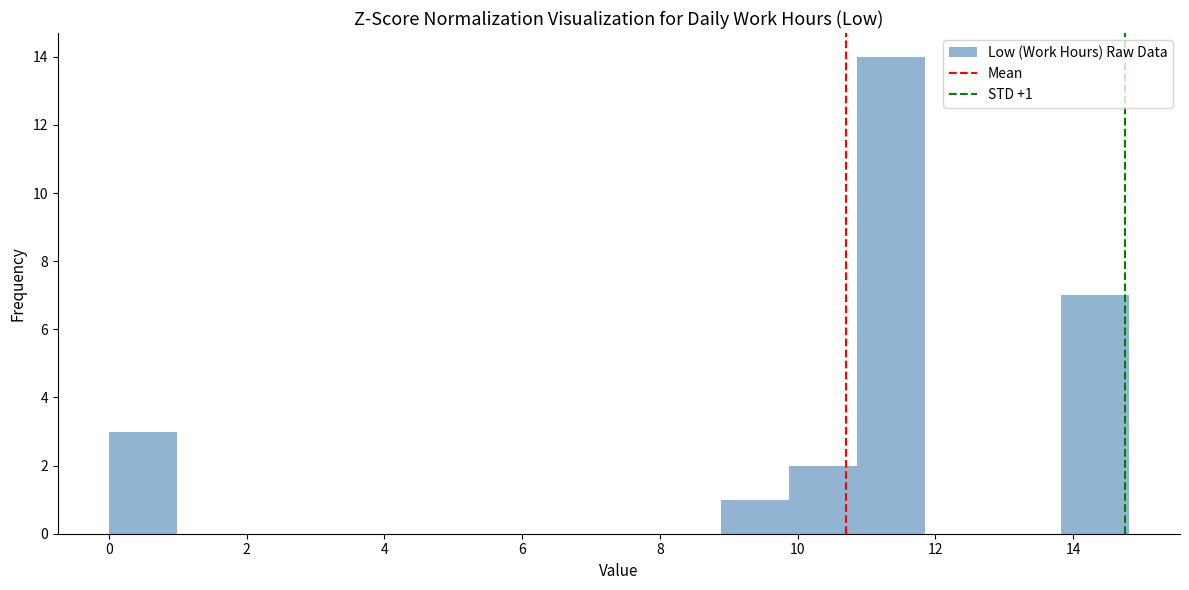

Which range on the x-axis has the tallest bar?

10.8 to 11.8